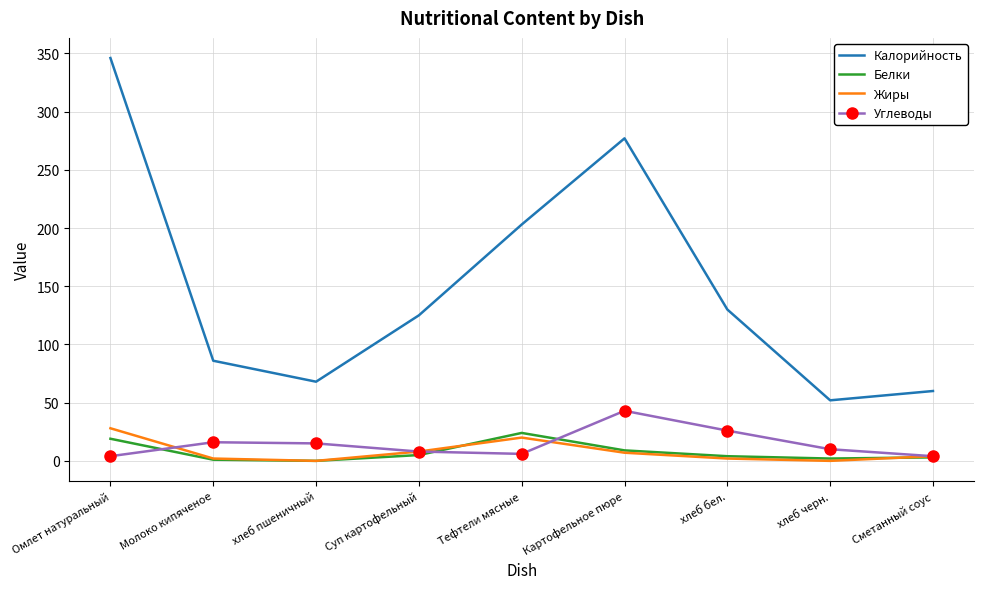

What is the sum of the Белки values at Тефтели мясные and хлеб пшеничный?

24